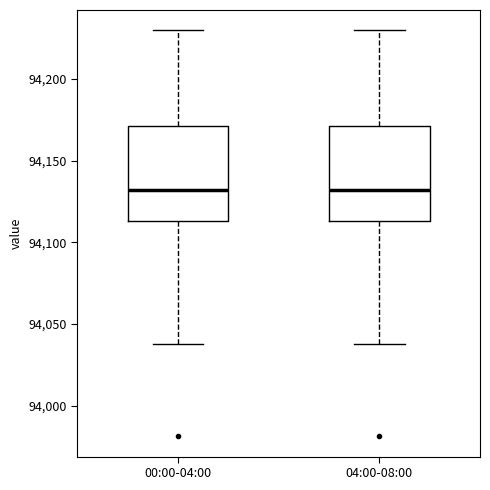

Where does the upper whisker of the box for 04:00-08:00 end on the y-axis? The values are not printed on the chart, so give them approximately, as read against the axis.

94230